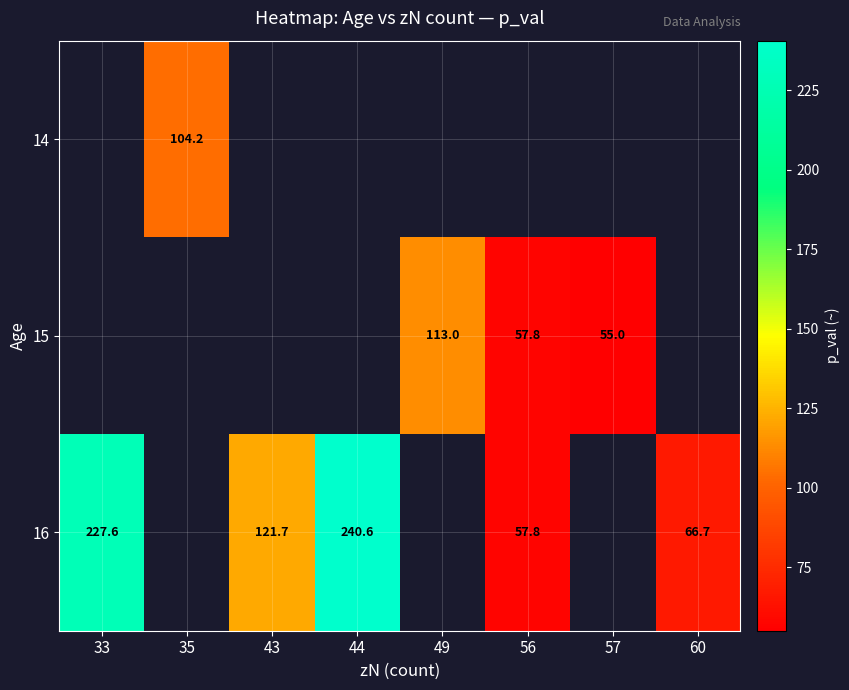

Is it true that 15 equals 57.8 at 56?

True